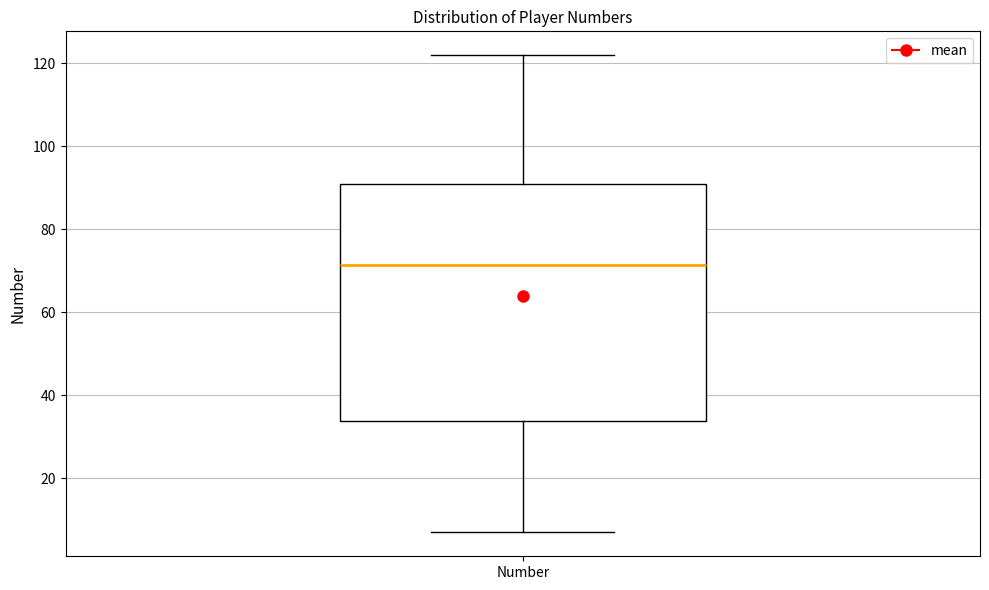

Transcribe this box plot: give where the median line is, the range the box spans, and where the two whiskers end, as read against the y-axis. The values are not printed on the chart, so give them approximately, as read against the axis.

median 72, box 34 to 92, whiskers 8 to 122